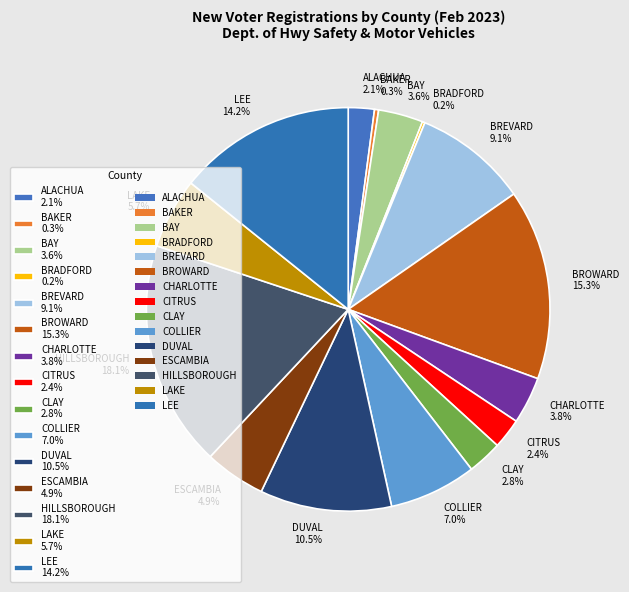

Is it true that ESCAMBIA is 5% of the pie?

True